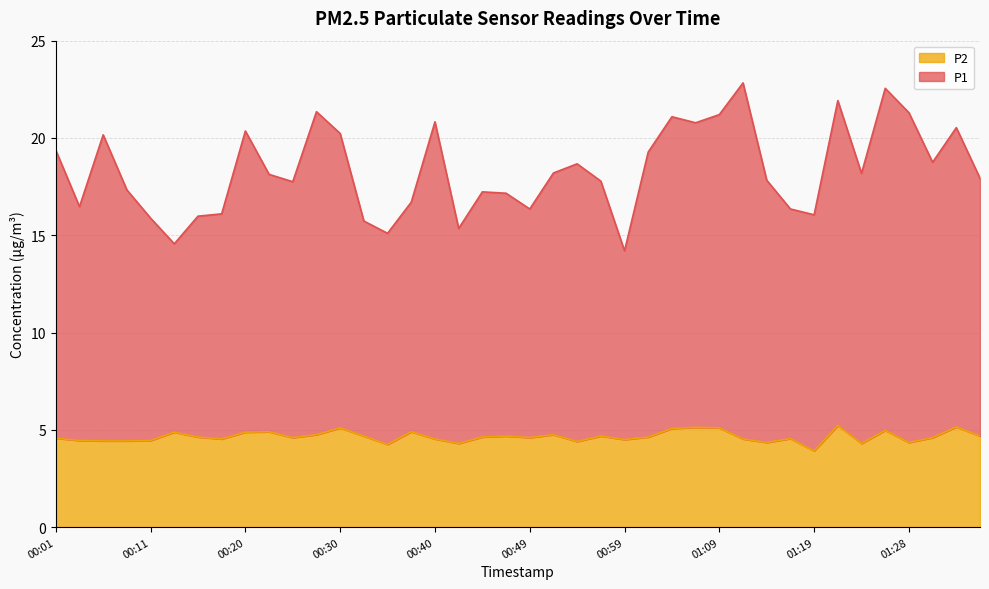

Reading right to left, extract all data points from this chart.

P1: 01:36=17.9	01:33=20.5	01:31=18.8	01:28=21.3	01:26=22.5	01:23=18.2	01:21=21.9	01:19=16.1	01:16=16.4	01:14=17.8	01:11=22.8	01:09=21.2	01:06=20.8	01:04=21.1	01:02=19.3	00:59=14.2	00:57=17.8	00:54=18.7	00:52=18.2	00:49=16.4	00:47=17.2	00:45=17.2	00:42=15.4	00:40=20.8	00:37=16.7	00:35=15.1	00:32=15.7	00:30=20.2	00:28=21.4	00:25=17.8	00:23=18.1	00:20=20.4	00:18=16.1	00:15=16.0	00:13=14.6	00:11=15.9	00:08=17.3	00:06=20.2	00:03=16.5	00:01=19.4
P2: 01:36=4.7	01:33=5.2	01:31=4.6	01:28=4.3	01:26=5.0	01:23=4.3	01:21=5.2	01:19=3.9	01:16=4.5	01:14=4.3	01:11=4.5	01:09=5.1	01:06=5.1	01:04=5.1	01:02=4.6	00:59=4.5	00:57=4.7	00:54=4.4	00:52=4.8	00:49=4.6	00:47=4.7	00:45=4.6	00:42=4.3	00:40=4.5	00:37=4.9	00:35=4.2	00:32=4.7	00:30=5.1	00:28=4.8	00:25=4.6	00:23=4.9	00:20=4.9	00:18=4.5	00:15=4.6	00:13=4.9	00:11=4.5	00:08=4.4	00:06=4.4	00:03=4.5	00:01=4.6